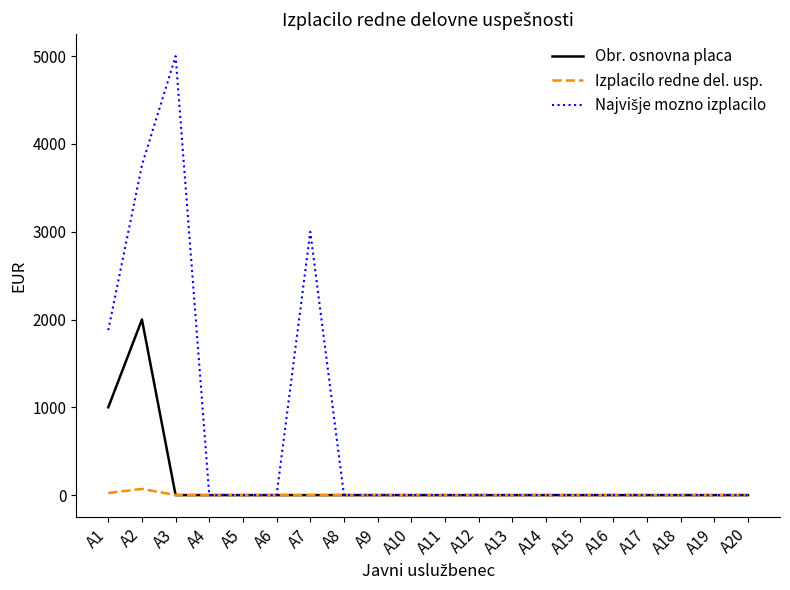

What is the difference between the maximum and minimum values in the Obr. osnovna placa series?

2000.0